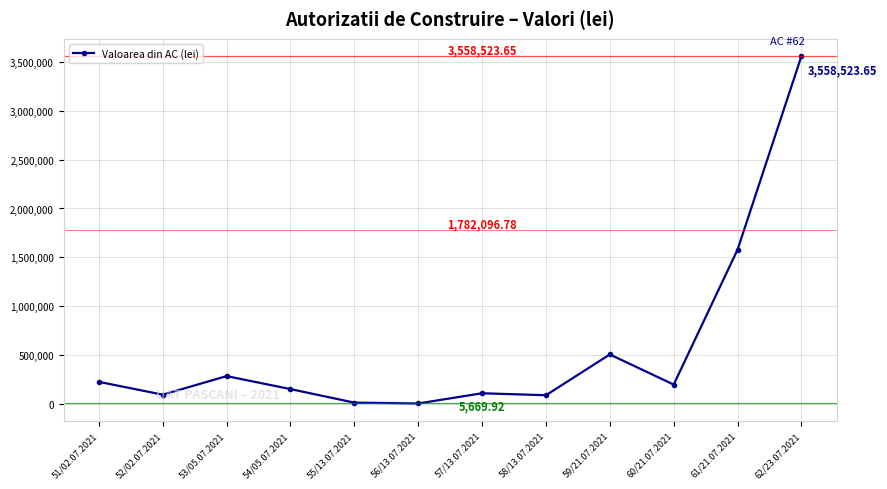

The chart shows a value of 697714.2 at 59/21.07.2021. True or false?

False